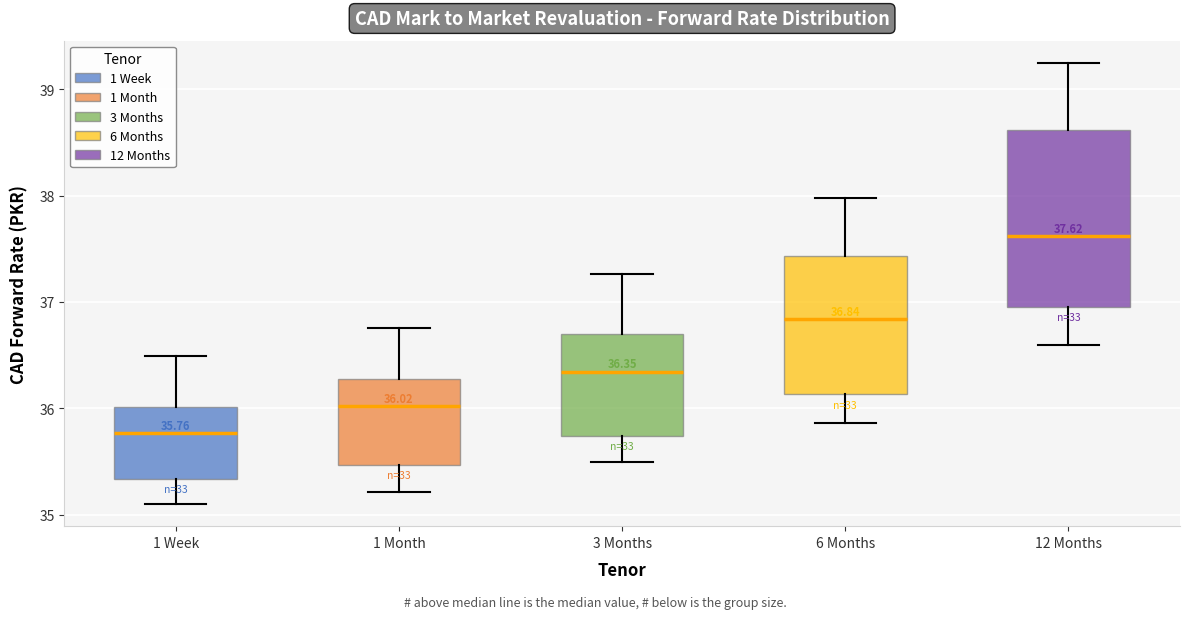

Which box's median line is the lowest?

1 Week